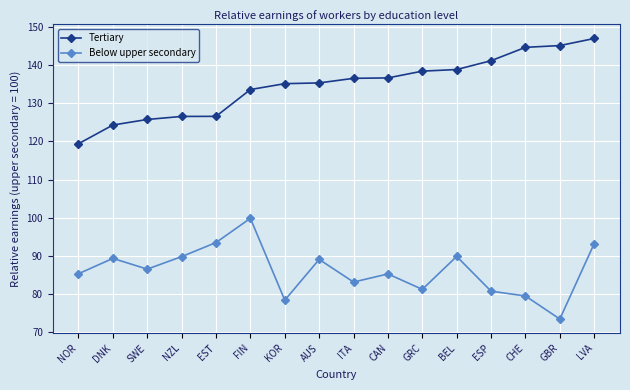

List the series in order of their overall mean, highest first.

Tertiary, Below upper secondary